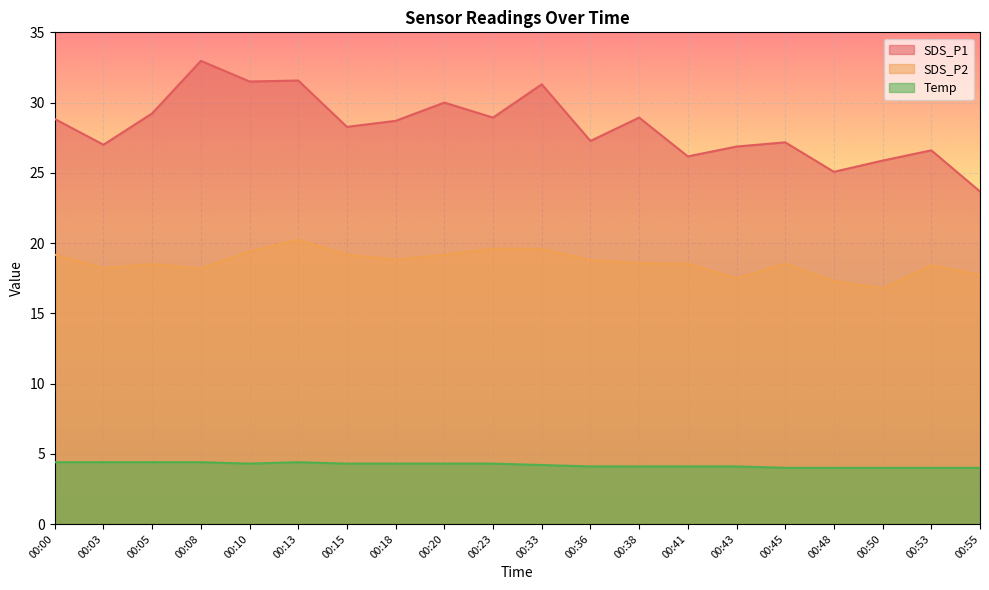

Where is SDS_P2 nearest to the value 18?

00:08